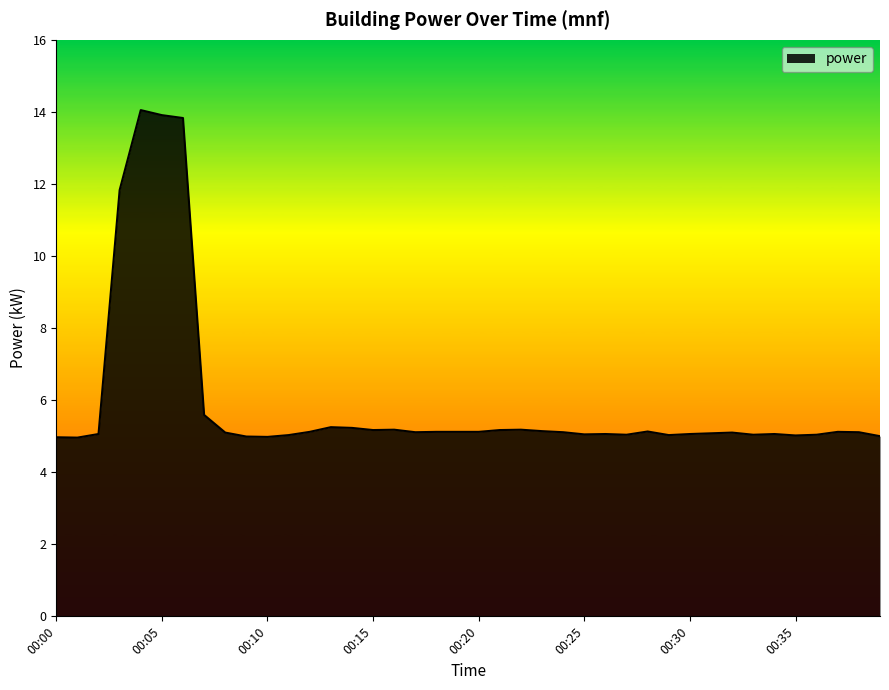

What is the difference between the maximum and minimum values?

9.1